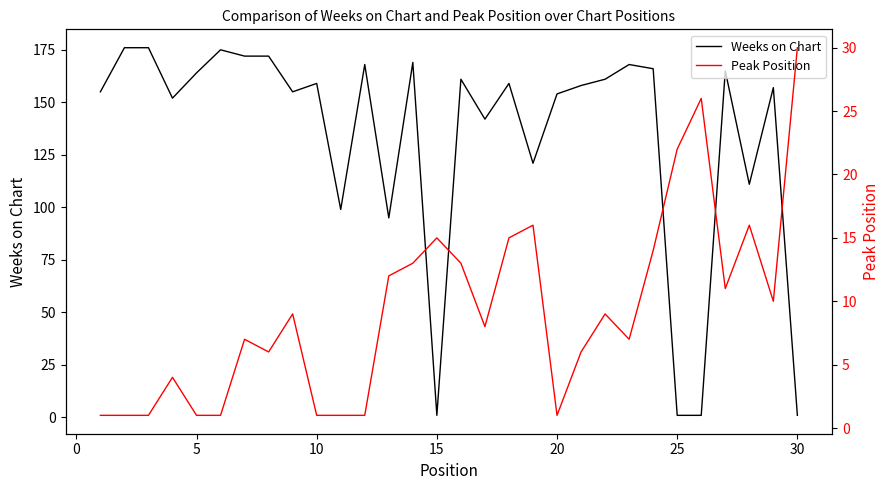

In Peak Position, how many points are higher than both neighbors (excluding endpoints)?

8